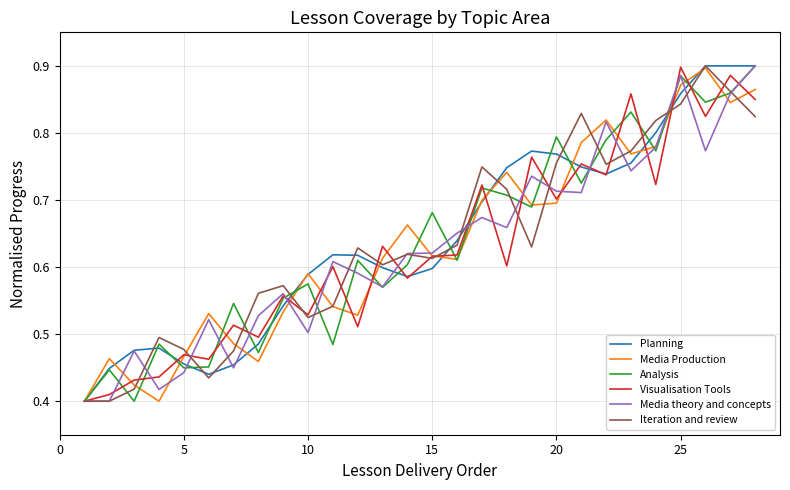

What are all the series names shown in the legend?

Planning, Media Production, Analysis, Visualisation Tools, Media theory and concepts, Iteration and review